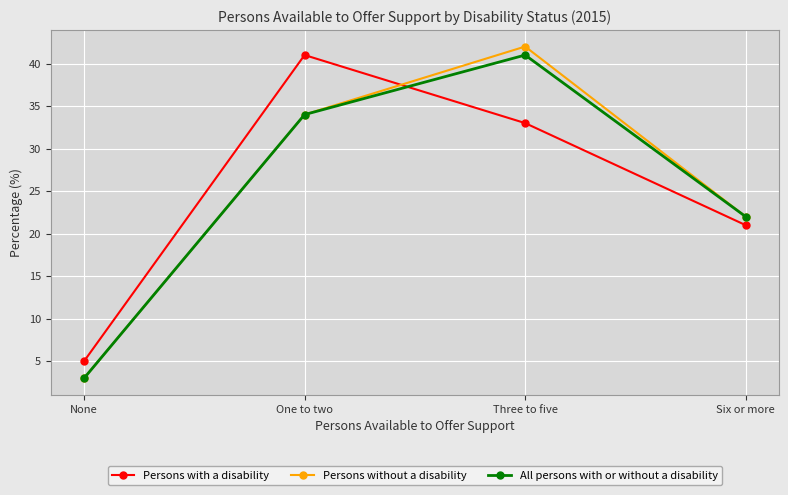

How many lines are shown in the chart?

3